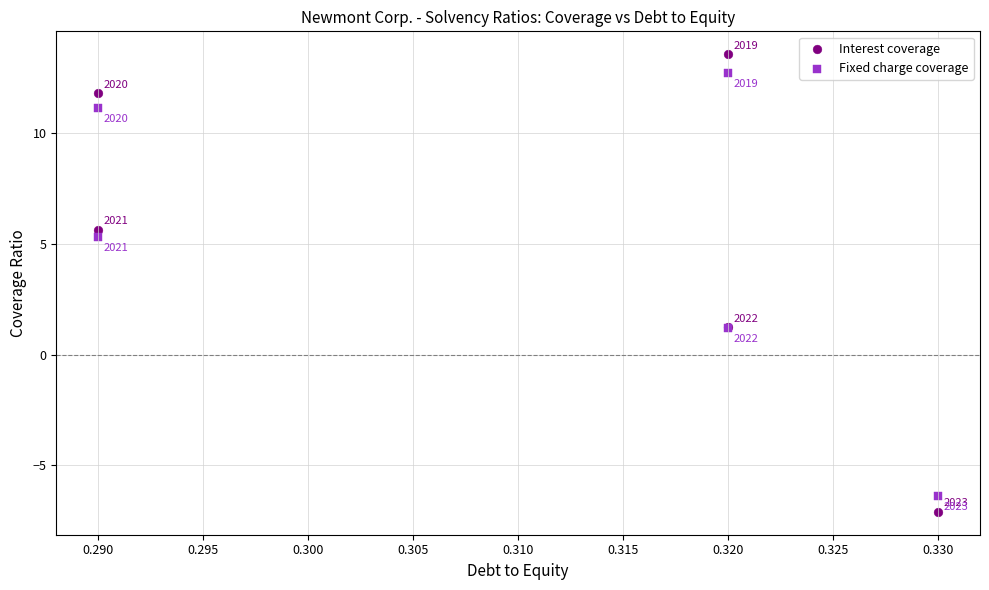

In the Fixed charge coverage series, what Y value is closest to 3?

1.2